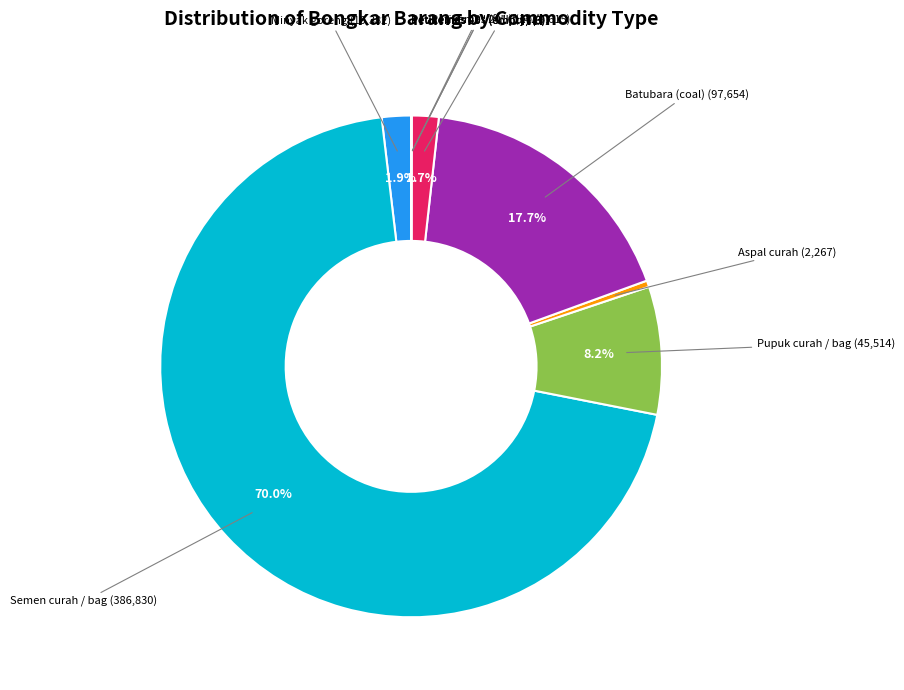

Does any single category account for the majority?

Yes